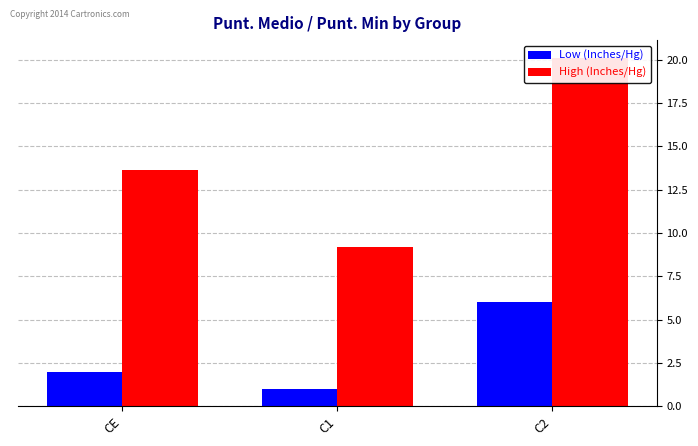

Reading left to right, transcribe all the data shown in this chart.

Low (Inches/Hg): CE=2.0	C1=1.0	C2=6.0
High (Inches/Hg): CE=13.6	C1=9.2	C2=20.1